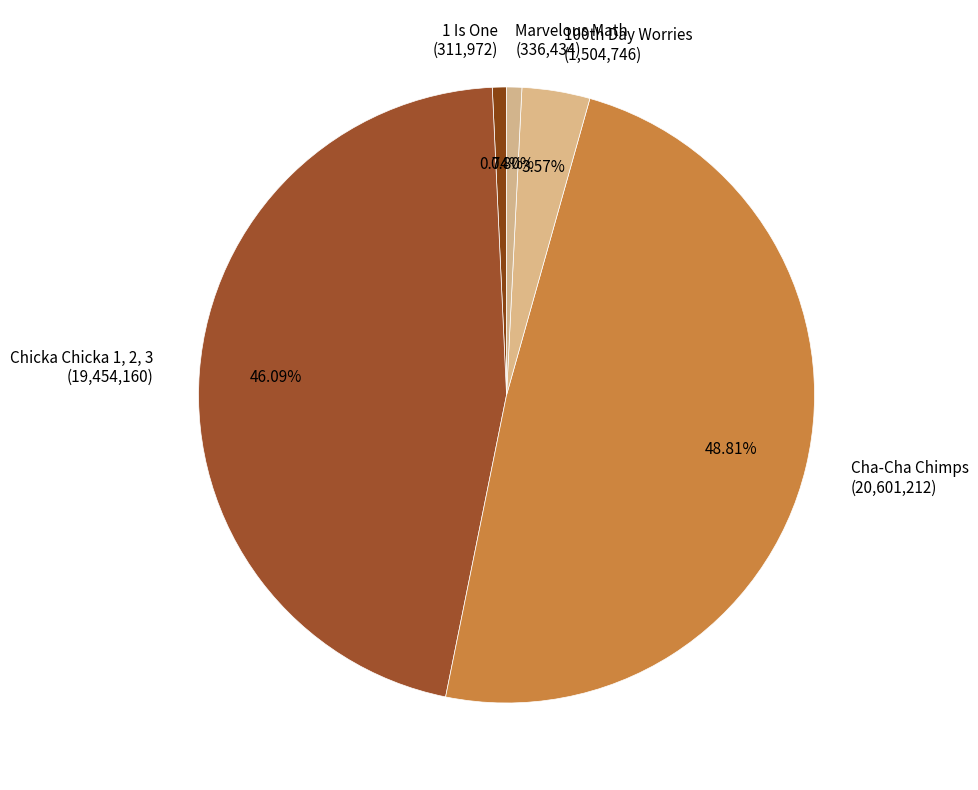

To the nearest percent, what is the average slice percentage?

20%